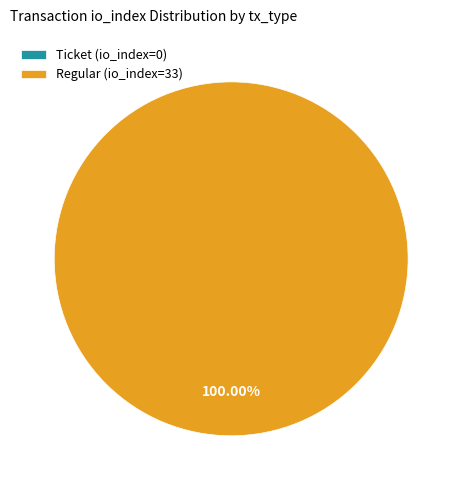

To the nearest percent, what is the average slice percentage?

50%